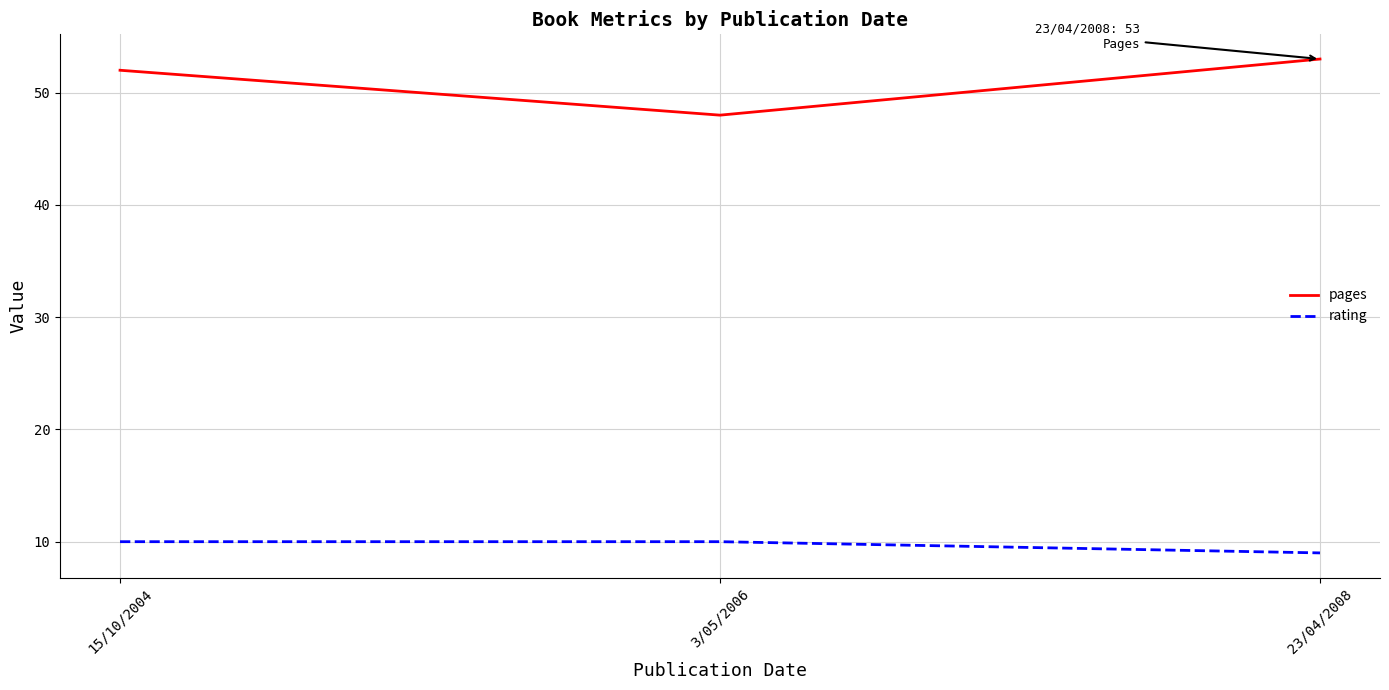

Reading left to right, list all the values displayed in this chart.

pages: 52	48	53
rating: 10	10	9